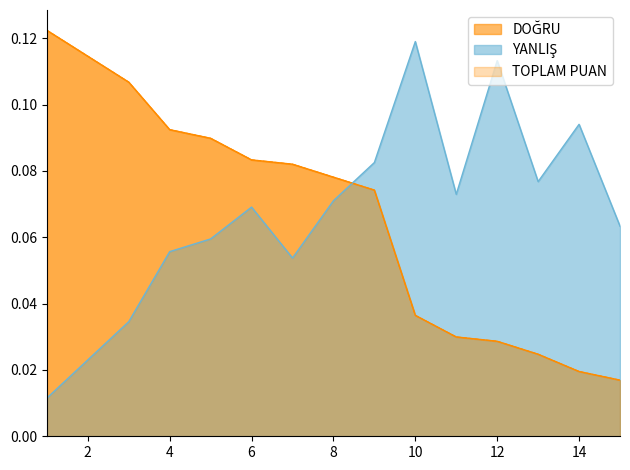

Reading left to right, transcribe all the data shown in this chart.

DOĞRU: 0.1	0.1	0.1	0.1	0.1	0.1	0.1	0.1	0.1	0.0	0.0	0.0	0.0	0.0	0.0
YANLIŞ: 0.0	0.0	0.0	0.1	0.1	0.1	0.1	0.1	0.1	0.1	0.1	0.1	0.1	0.1	0.1
TOPLAM PUAN: 0.1	0.1	0.1	0.1	0.1	0.1	0.1	0.1	0.1	0.0	0.0	0.0	0.0	0.0	0.0